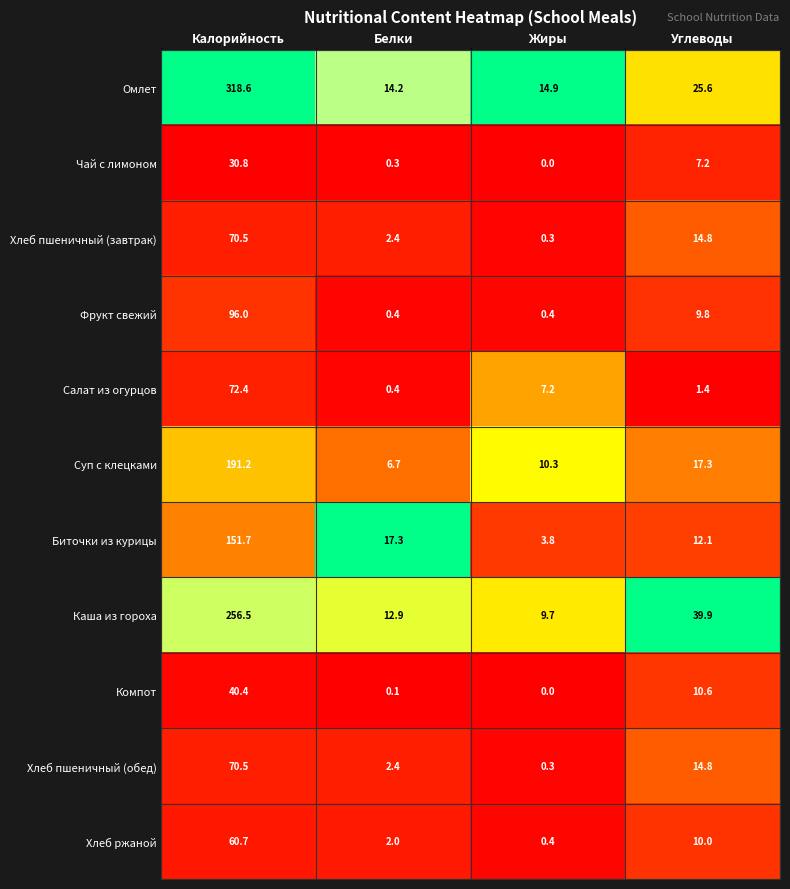

List the labels in order of Хлеб пшеничный (завтрак) value, smallest first.

Жиры, Белки, Углеводы, Калорийность